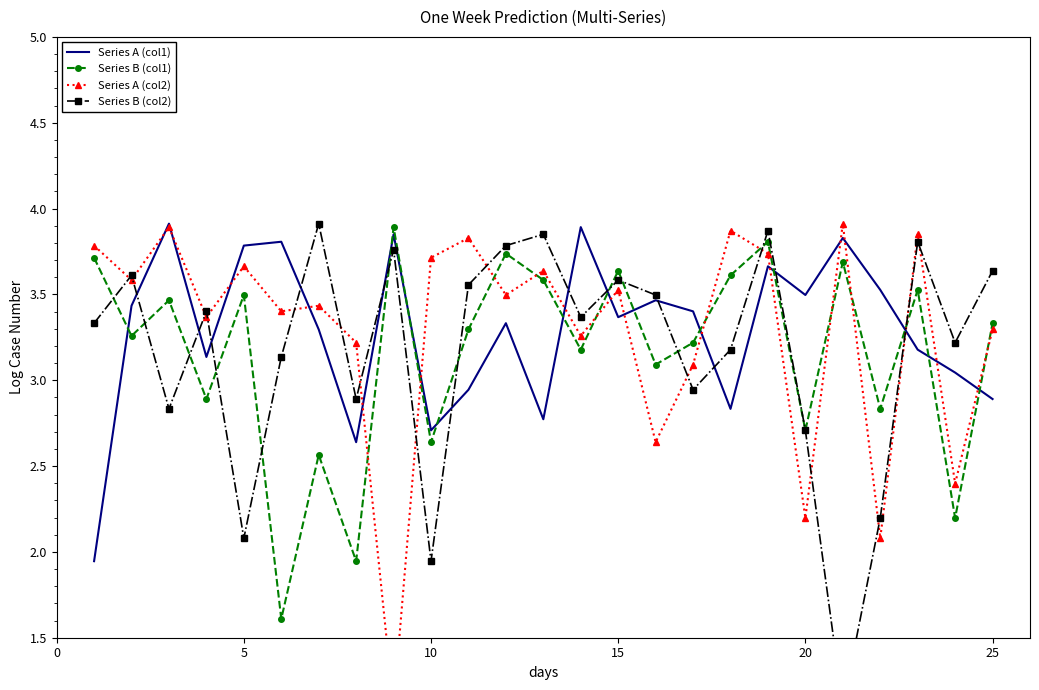

True or false: Series B (col1) has a value of 2.2 at 15.

False